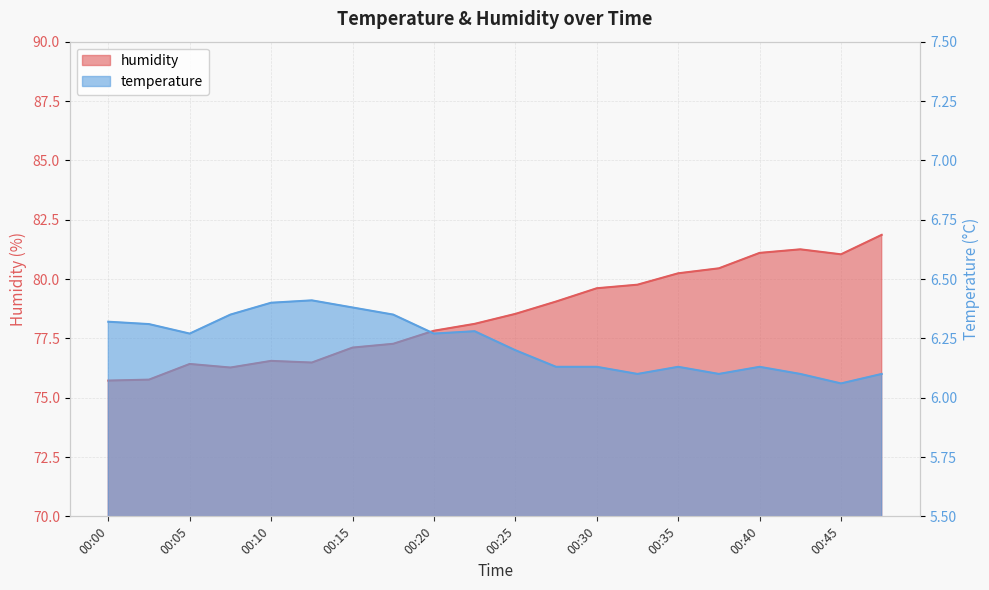

Where is temperature nearest to the value 6?

00:45